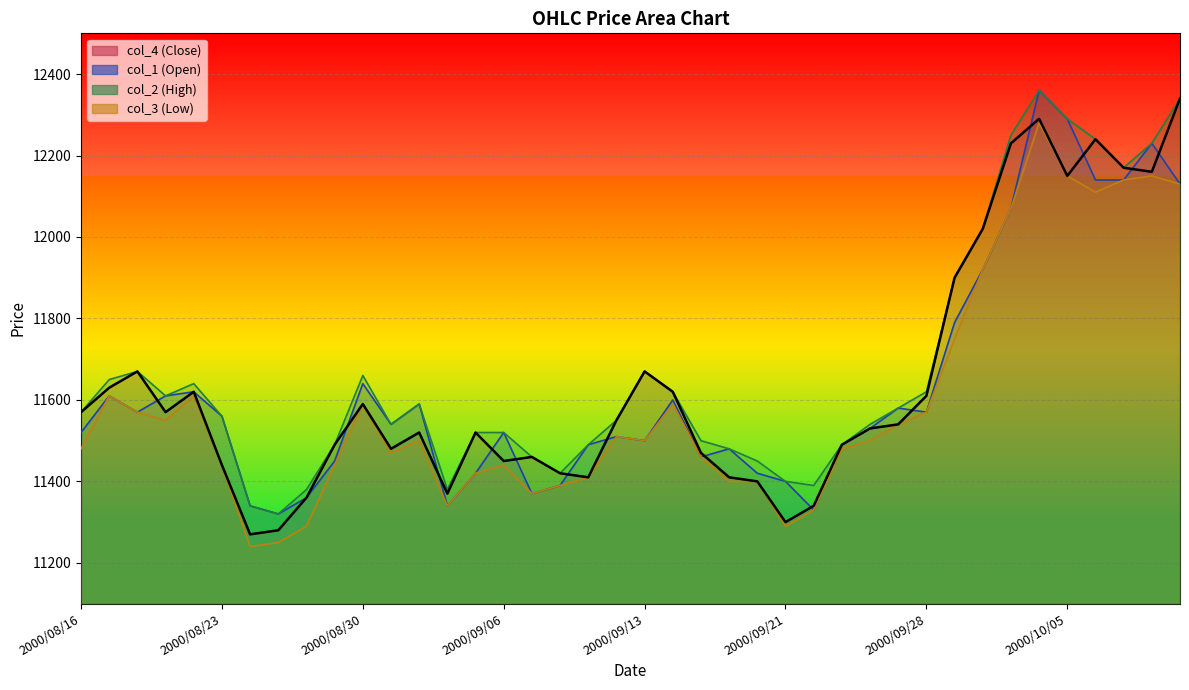

Reading left to right, what are all the values shown in this chart?

col_4 (Close): 2000/08/16=11570	2000/08/17=11630	2000/08/18=11670	2000/08/21=11570	2000/08/22=11620	2000/08/23=11440	2000/08/24=11270	2000/08/25=11280	2000/08/28=11360	2000/08/29=11490	2000/08/30=11590	2000/08/31=11480	2000/09/01=11520	2000/09/04=11370	2000/09/05=11520	2000/09/06=11450	2000/09/07=11460	2000/09/08=11420	2000/09/11=11410	2000/09/12=11550	2000/09/13=11670	2000/09/14=11620	2000/09/18=11470	2000/09/19=11410	2000/09/20=11400	2000/09/21=11300	2000/09/22=11340	2000/09/25=11490	2000/09/26=11530	2000/09/27=11540	2000/09/28=11610	2000/09/29=11900	2000/10/02=12020	2000/10/03=12230	2000/10/04=12290	2000/10/05=12150	2000/10/06=12240	2000/10/10=12170	2000/10/11=12160	2000/10/12=12340
col_1 (Open): 2000/08/16=11520	2000/08/17=11610	2000/08/18=11570	2000/08/21=11610	2000/08/22=11620	2000/08/23=11560	2000/08/24=11340	2000/08/25=11320	2000/08/28=11360	2000/08/29=11450	2000/08/30=11640	2000/08/31=11540	2000/09/01=11590	2000/09/04=11340	2000/09/05=11420	2000/09/06=11520	2000/09/07=11370	2000/09/08=11390	2000/09/11=11490	2000/09/12=11510	2000/09/13=11500	2000/09/14=11600	2000/09/18=11460	2000/09/19=11480	2000/09/20=11420	2000/09/21=11400	2000/09/22=11330	2000/09/25=11490	2000/09/26=11530	2000/09/27=11580	2000/09/28=11570	2000/09/29=11790	2000/10/02=11920	2000/10/03=12070	2000/10/04=12360	2000/10/05=12290	2000/10/06=12140	2000/10/10=12140	2000/10/11=12230	2000/10/12=12130
col_2 (High): 2000/08/16=11570	2000/08/17=11650	2000/08/18=11670	2000/08/21=11610	2000/08/22=11640	2000/08/23=11560	2000/08/24=11340	2000/08/25=11320	2000/08/28=11380	2000/08/29=11490	2000/08/30=11660	2000/08/31=11540	2000/09/01=11590	2000/09/04=11380	2000/09/05=11520	2000/09/06=11520	2000/09/07=11460	2000/09/08=11420	2000/09/11=11490	2000/09/12=11550	2000/09/13=11670	2000/09/14=11620	2000/09/18=11500	2000/09/19=11480	2000/09/20=11450	2000/09/21=11400	2000/09/22=11390	2000/09/25=11490	2000/09/26=11540	2000/09/27=11580	2000/09/28=11620	2000/09/29=11900	2000/10/02=12020	2000/10/03=12250	2000/10/04=12360	2000/10/05=12290	2000/10/06=12240	2000/10/10=12170	2000/10/11=12230	2000/10/12=12340
col_3 (Low): 2000/08/16=11480	2000/08/17=11610	2000/08/18=11570	2000/08/21=11550	2000/08/22=11610	2000/08/23=11440	2000/08/24=11240	2000/08/25=11250	2000/08/28=11290	2000/08/29=11440	2000/08/30=11590	2000/08/31=11470	2000/09/01=11500	2000/09/04=11340	2000/09/05=11420	2000/09/06=11440	2000/09/07=11370	2000/09/08=11390	2000/09/11=11410	2000/09/12=11510	2000/09/13=11500	2000/09/14=11590	2000/09/18=11460	2000/09/19=11400	2000/09/20=11400	2000/09/21=11290	2000/09/22=11330	2000/09/25=11480	2000/09/26=11500	2000/09/27=11540	2000/09/28=11570	2000/09/29=11750	2000/10/02=11920	2000/10/03=12070	2000/10/04=12280	2000/10/05=12150	2000/10/06=12110	2000/10/10=12140	2000/10/11=12150	2000/10/12=12130